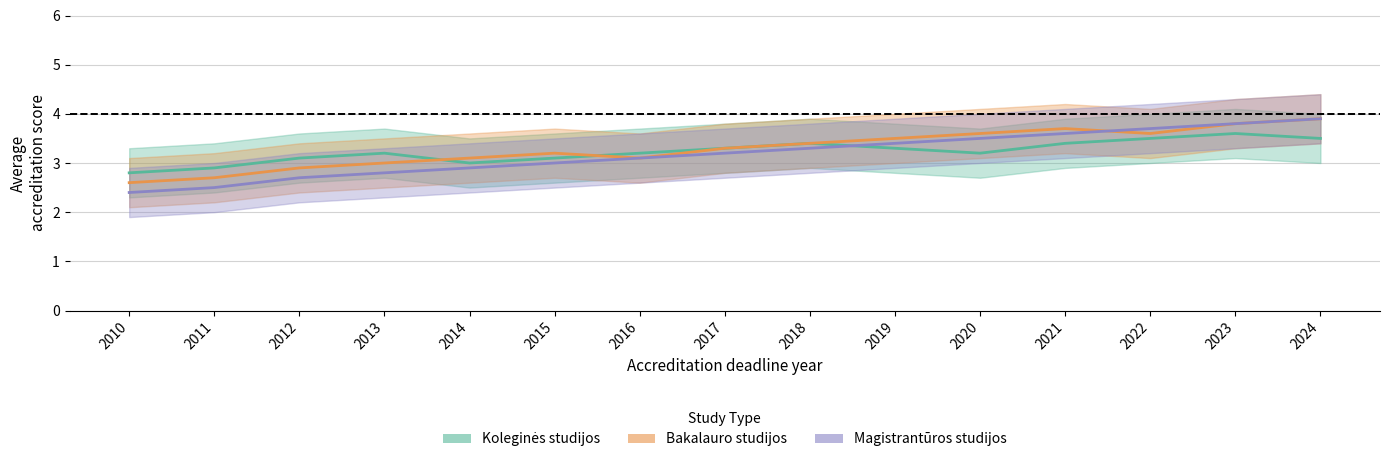

What is the spread (max minus min) of values at 2023?

0.2